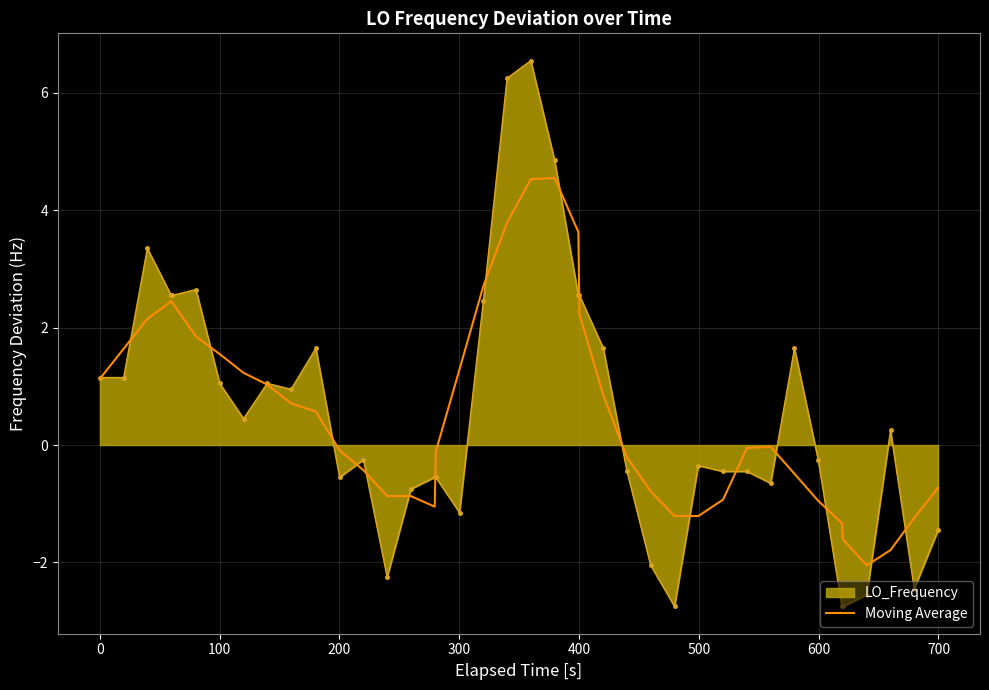

What is the highest value of the LO_Frequency series?

6.6